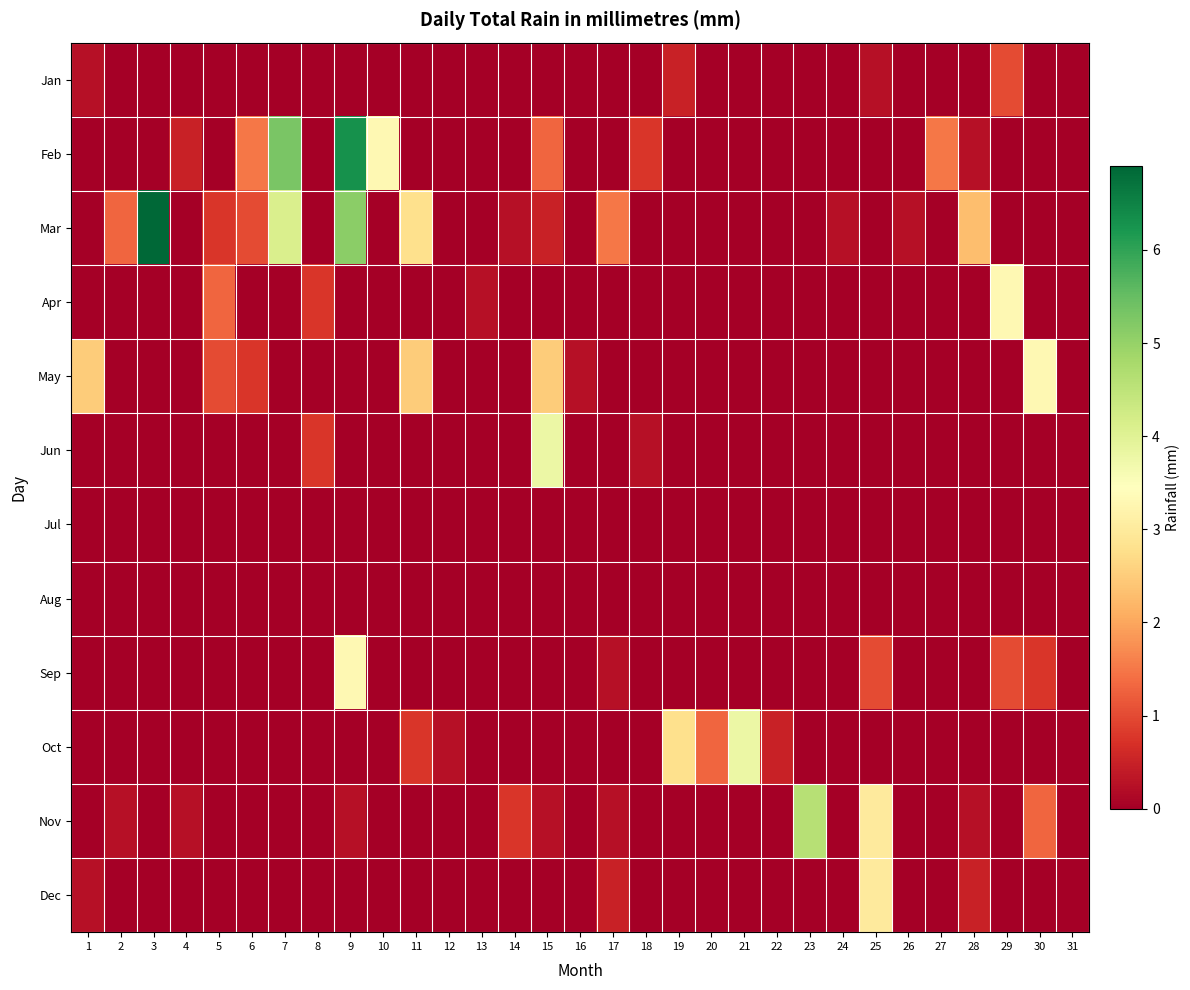

Which series has the largest range (max minus min)?

Mar